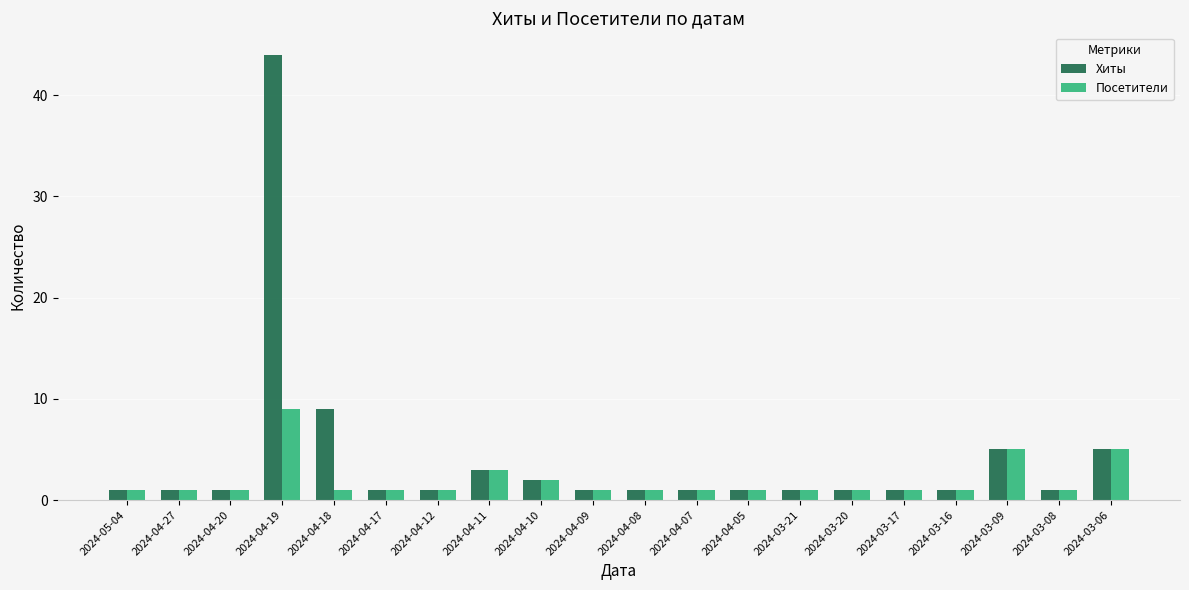

What is the difference between the Хиты values at 2024-04-18 and 2024-04-19?

35